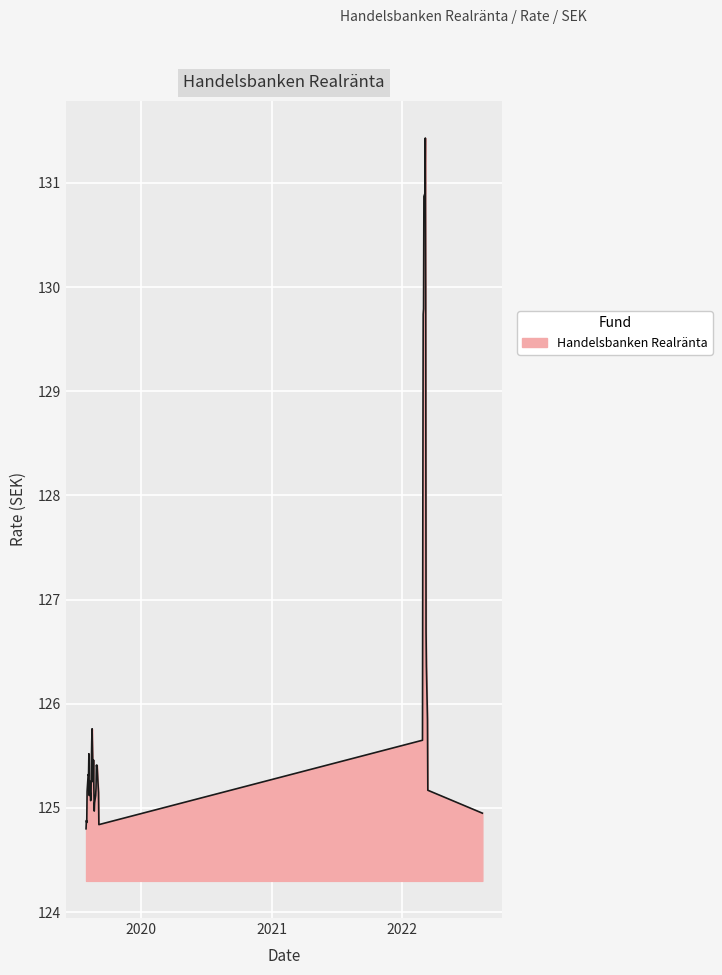

What is the smallest value displayed?

124.8